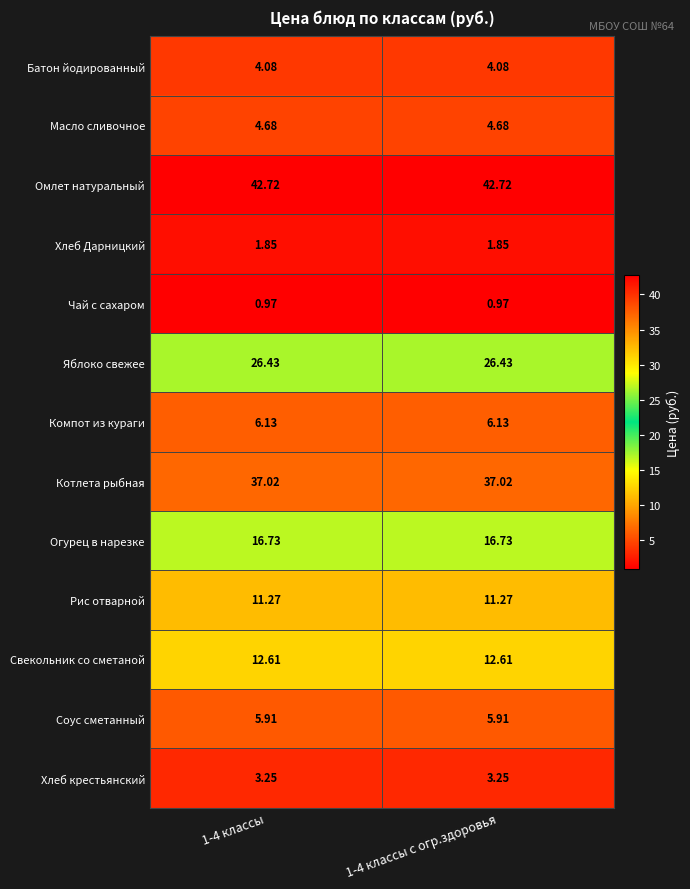

Is the value of Компот из кураги at 1-4 классы с огр.здоровья greater than the value of Рис отварной at 1-4 классы?

No